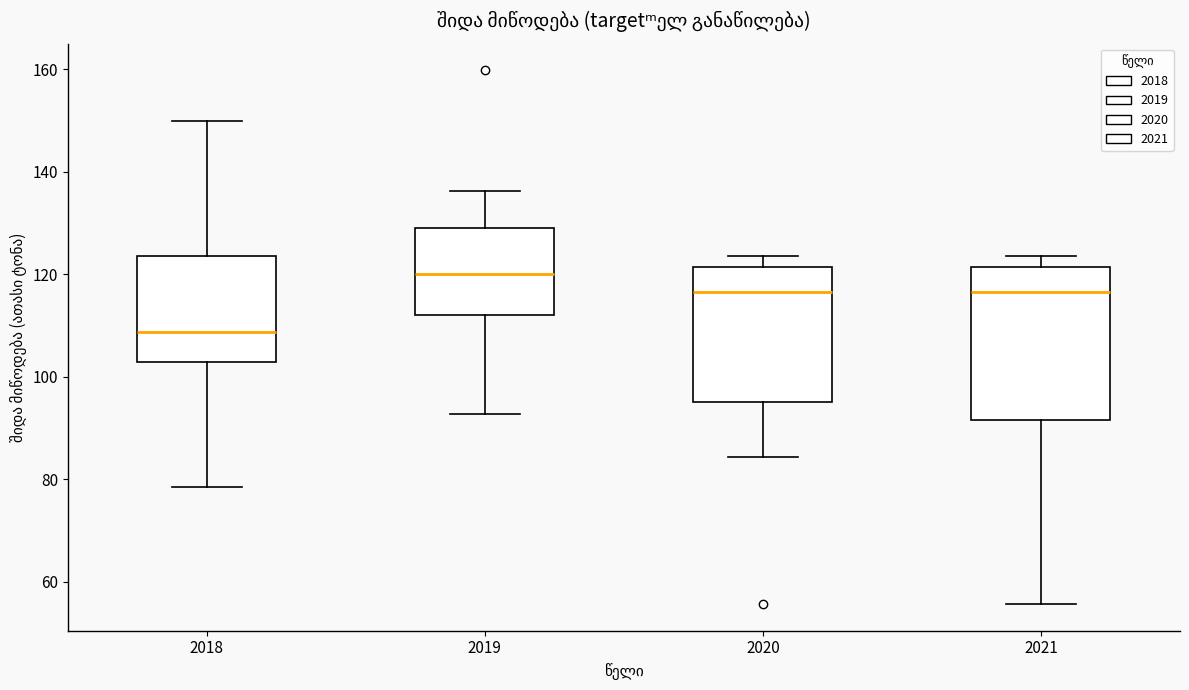

Where does the lower whisker of the box at x = 2020 end on the y-axis? The values are not printed on the chart, so give them approximately, as read against the axis.

84